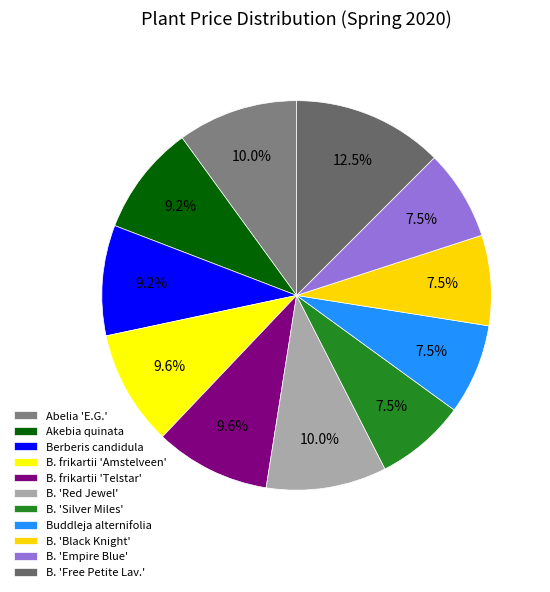

Count the number of slices in the pie.

11